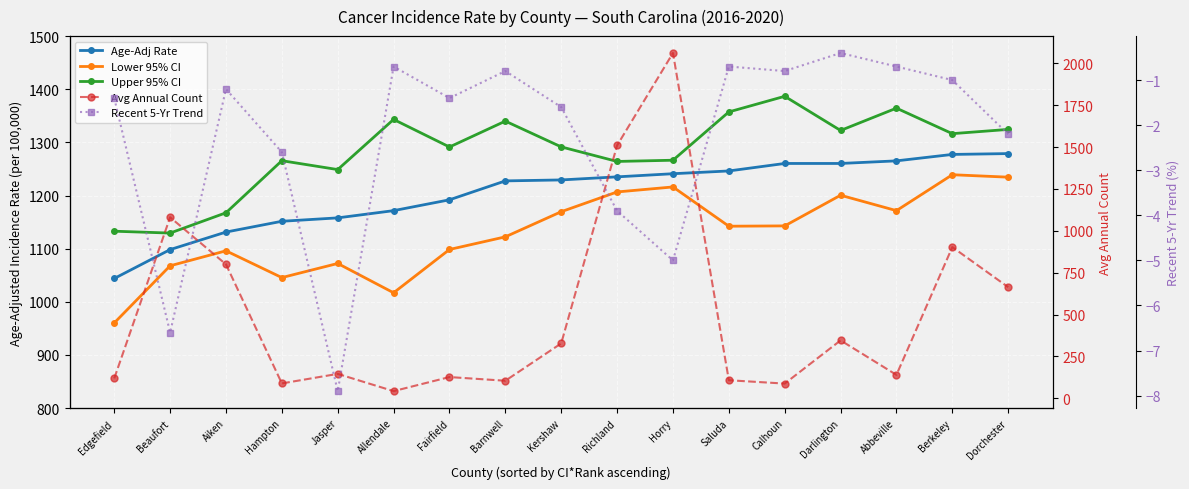

What is the smallest value displayed?

-7.9